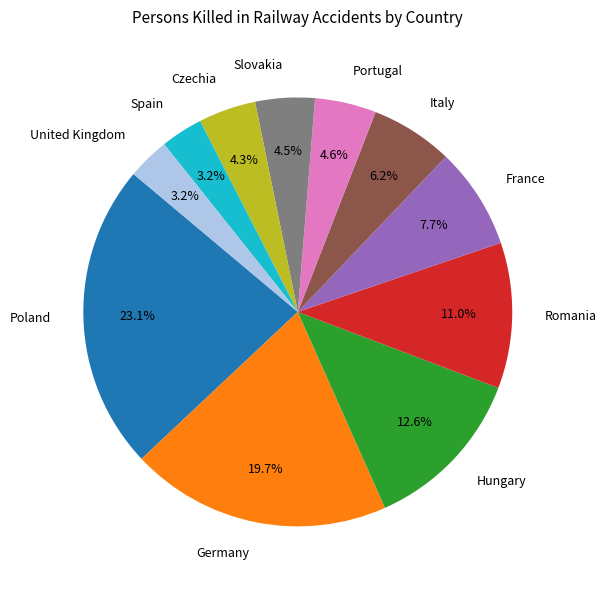

To the nearest percent, what is the combined percentage of Hungary and Portugal?

17%